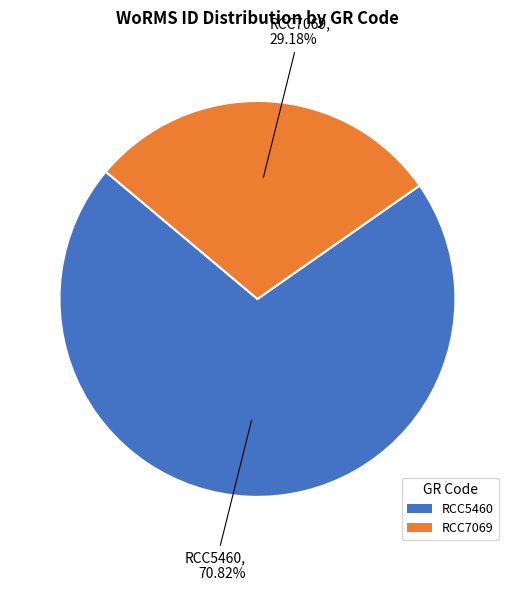

What is the largest slice in the pie chart?

RCC5460